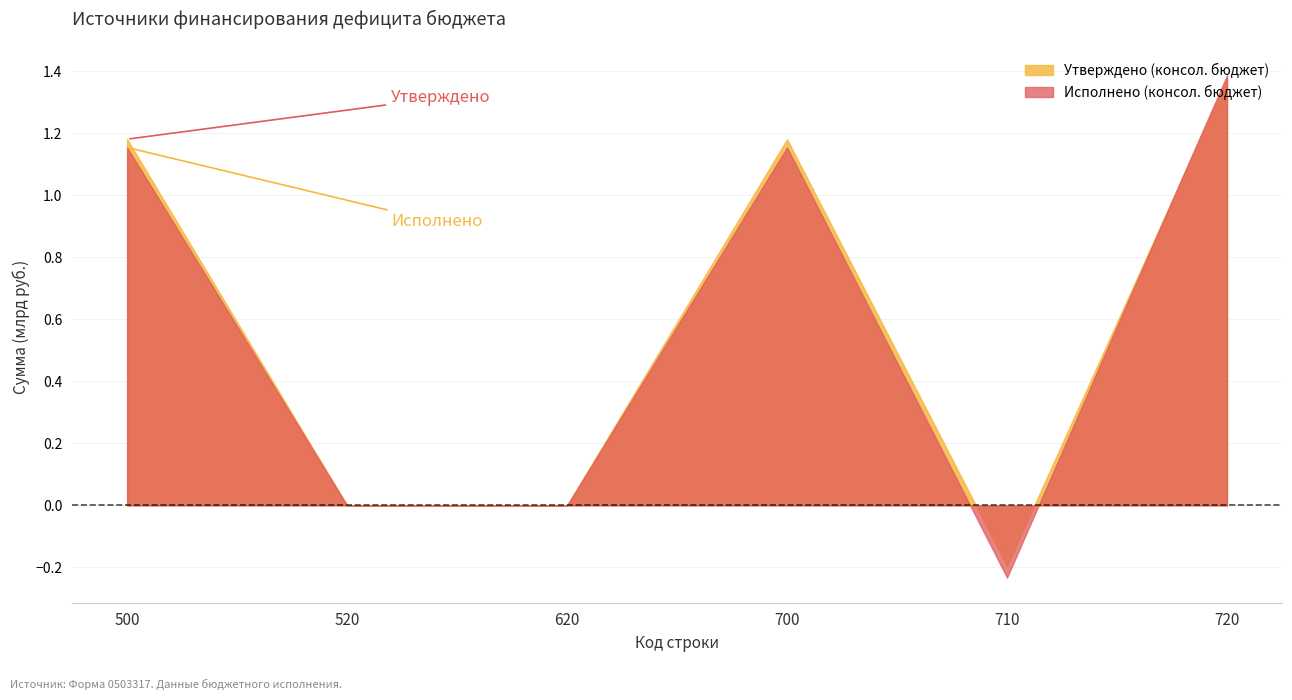

What is the approximate value of Утверждено (консол. бюджет) at 700?

1180791475.7